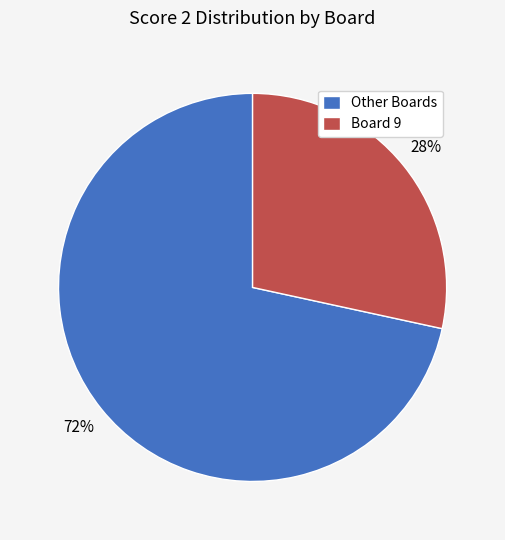

To the nearest percent, what portion does Board 9 represent?

28%